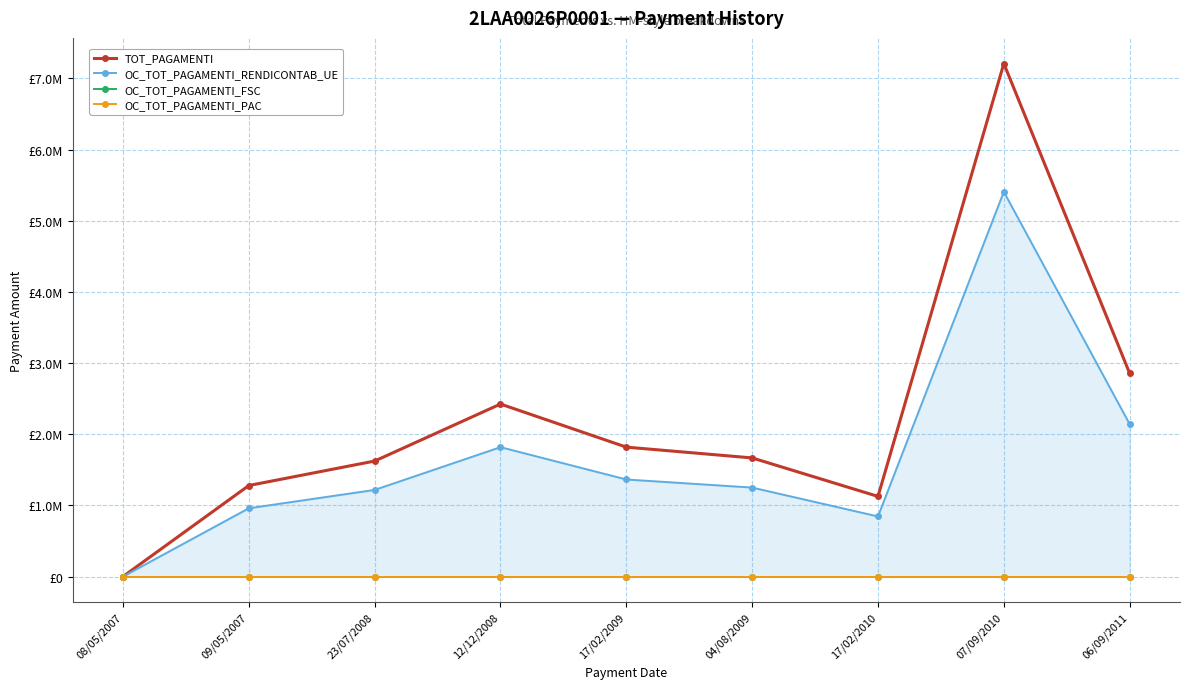

Reading left to right, what are all the values shown in this chart?

TOT_PAGAMENTI: 0.0	1279058.8	1622916.7	2423805.3	1818326.6	1666686.7	1125920.5	7208098.4	2855186.9
OC_TOT_PAGAMENTI_RENDICONTAB_UE: 0.0	959294.1	1217187.5	1817854.0	1363745.0	1250015.0	844440.4	5406073.9	2141390.2
OC_TOT_PAGAMENTI_FSC: 0.0	0.0	0.0	0.0	0.0	0.0	0.0	0.0	0.0
OC_TOT_PAGAMENTI_PAC: 0.0	0.0	0.0	0.0	0.0	0.0	0.0	0.0	0.0